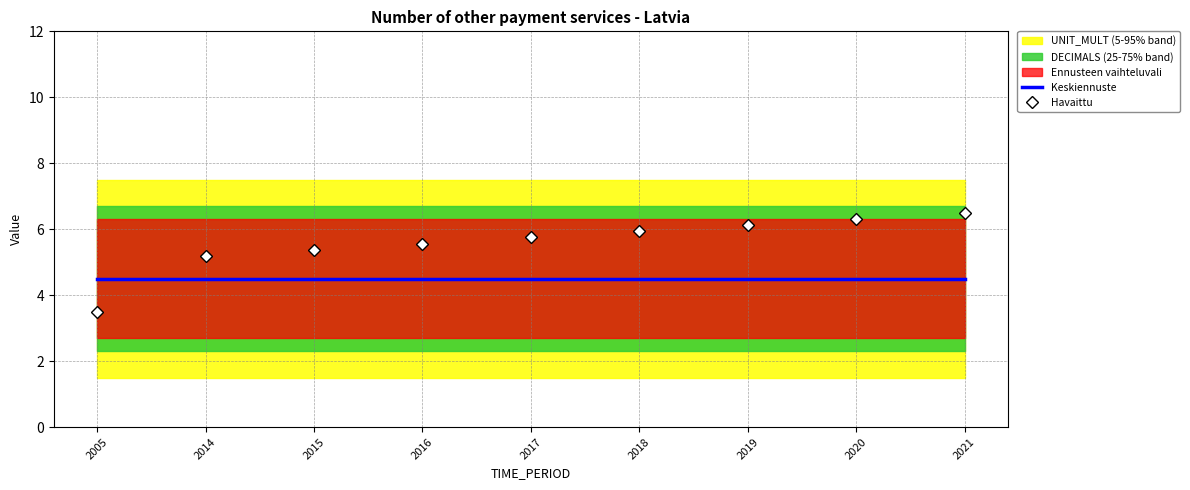

After their last crossing, which series has the higher values: Havaittu or Keskiennuste?

Havaittu